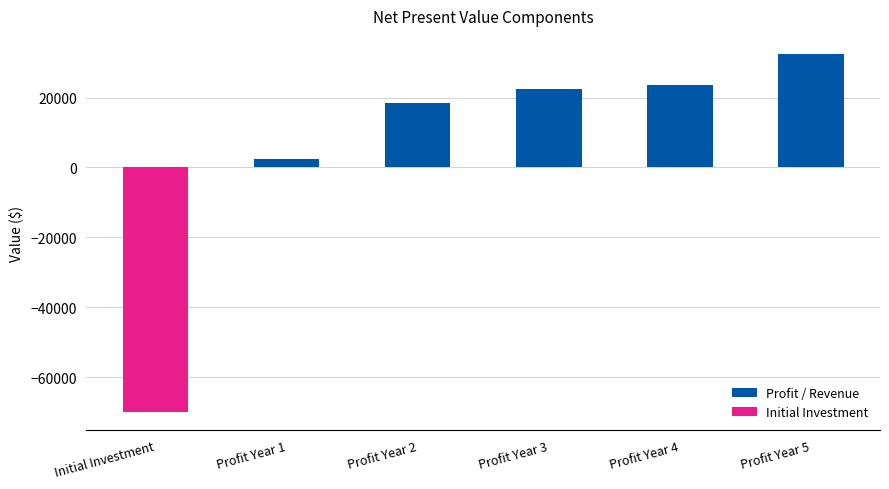

What is the value of the 2nd bar from the left?

2355